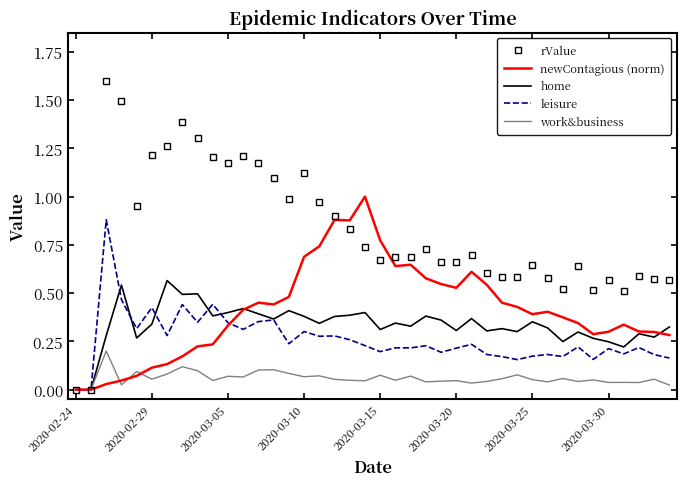

List the series in order of their peak value, lowest first.

work&business, home, leisure, newContagious (norm), rValue